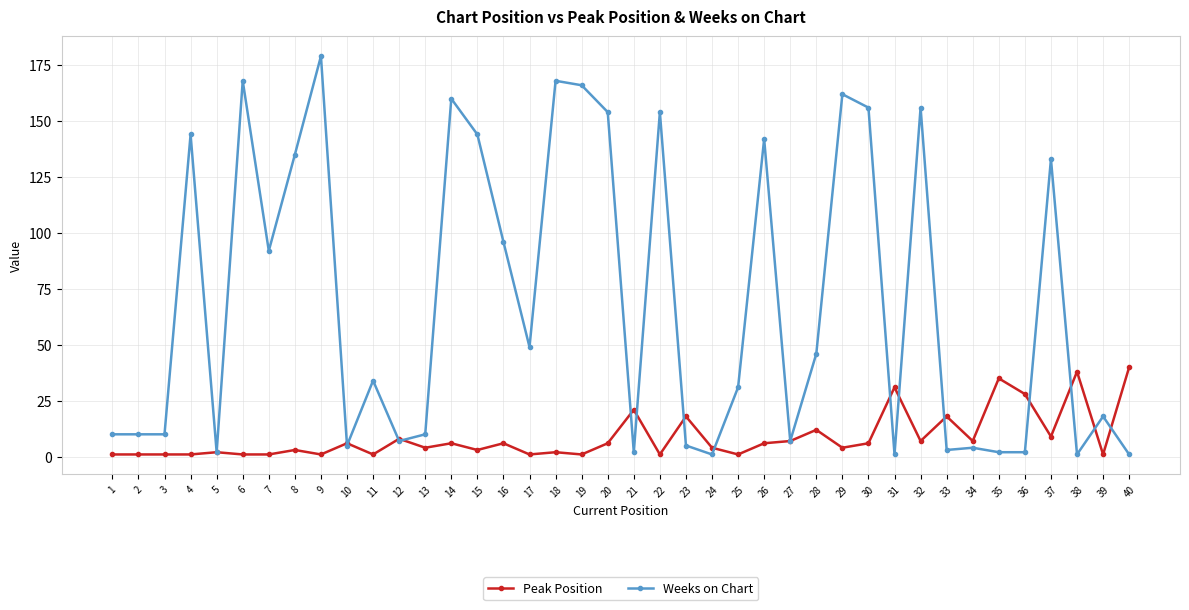

The value of Peak Position at 23 is 26. True or false?

False